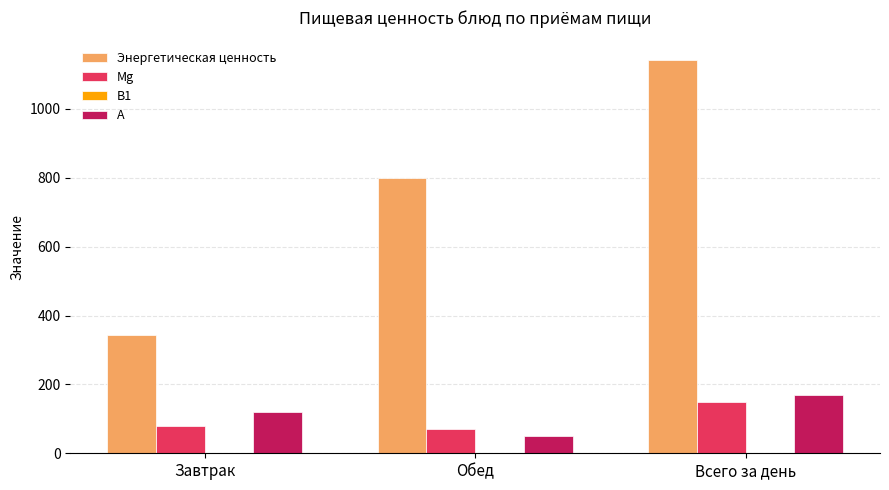

What is the highest value of the Энергетическая ценность series?

1141.6